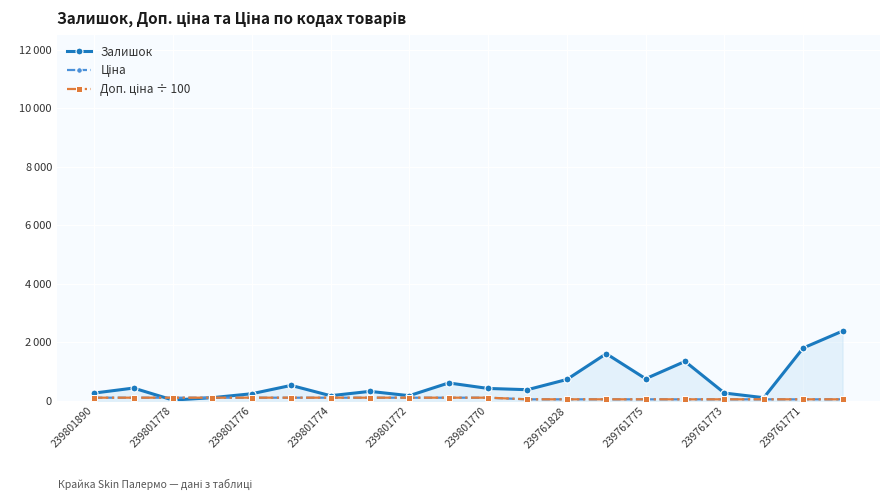

Is this an area chart (filled region under the line)?

Yes